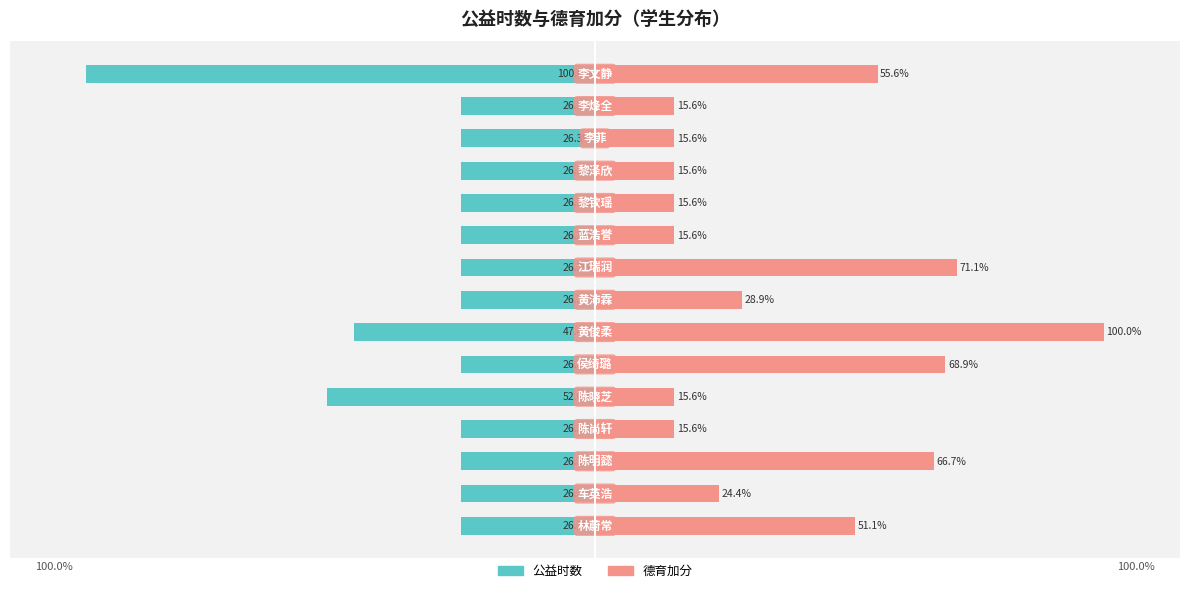

What is the value of the 德育加分 bar at the 14th from the left?

15.6